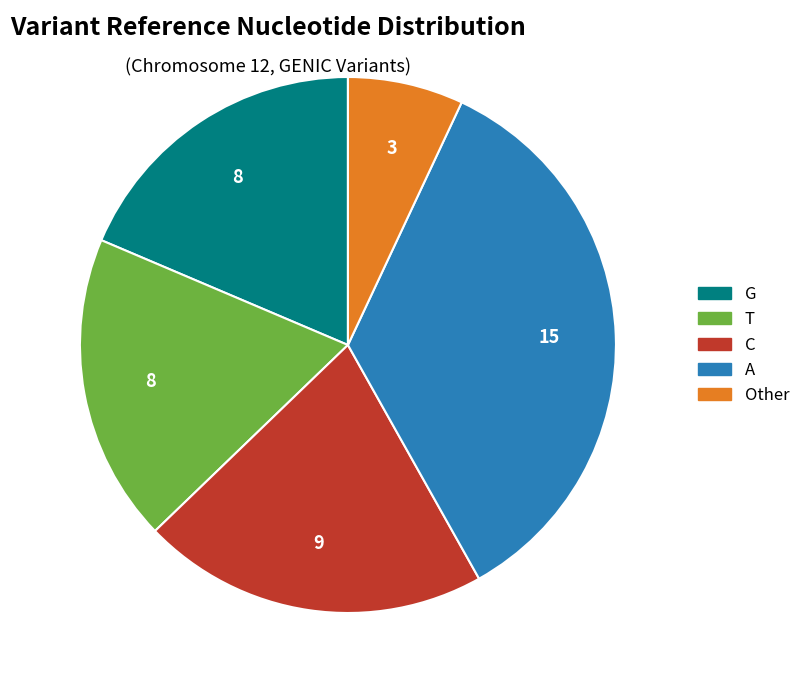

Does A represent more than half of the total?

No